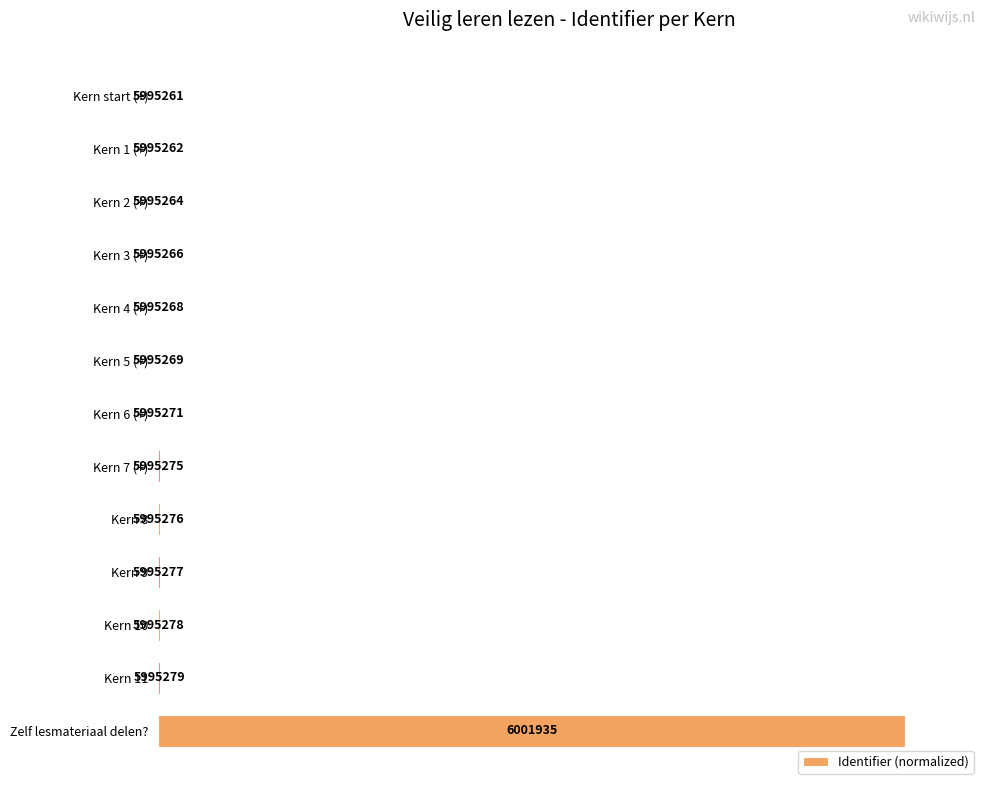

Are the bars horizontal?

Yes